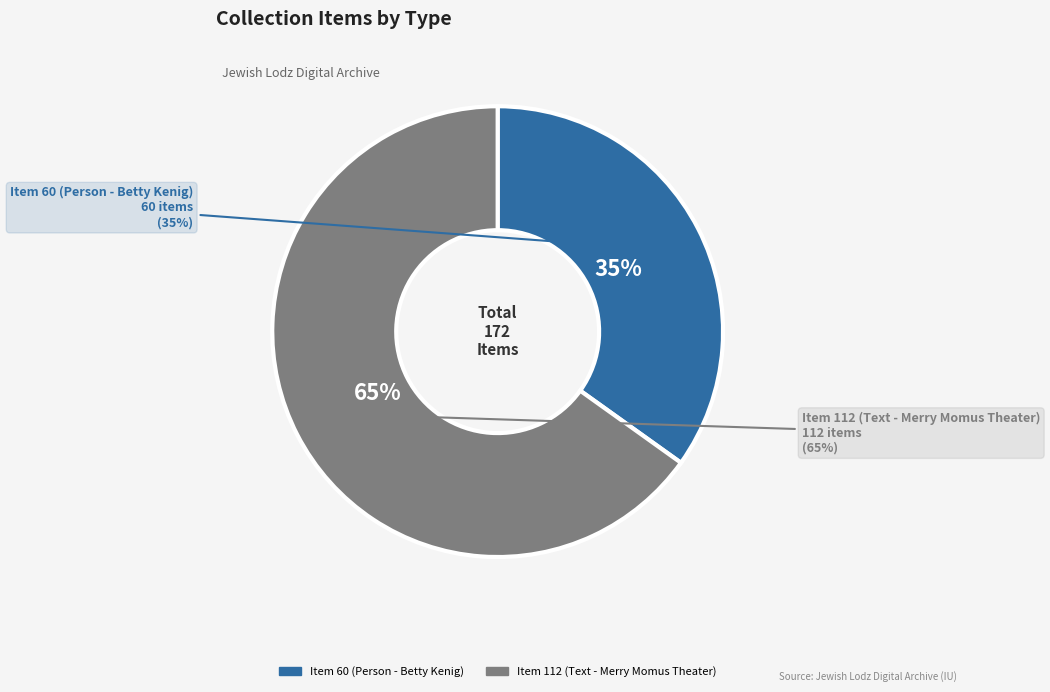

Is it true that Item 60 (Person - Betty Kenig) is 27% of the pie?

False